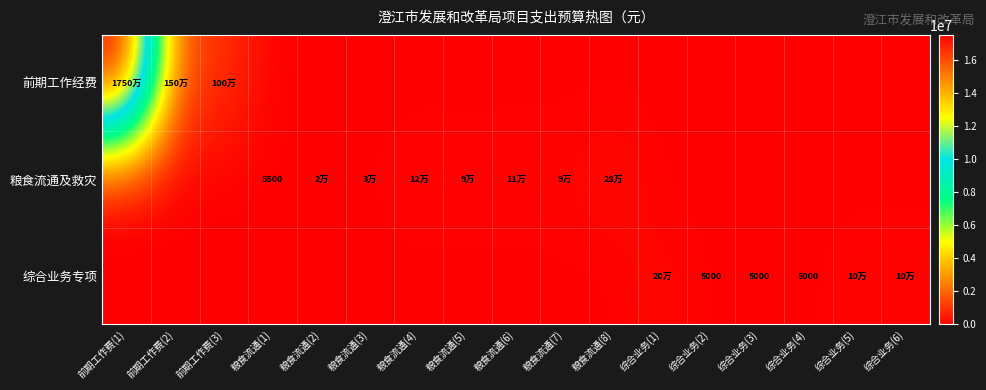

Which series changed the most between 综合业务(4) and 综合业务(6)?

综合业务专项